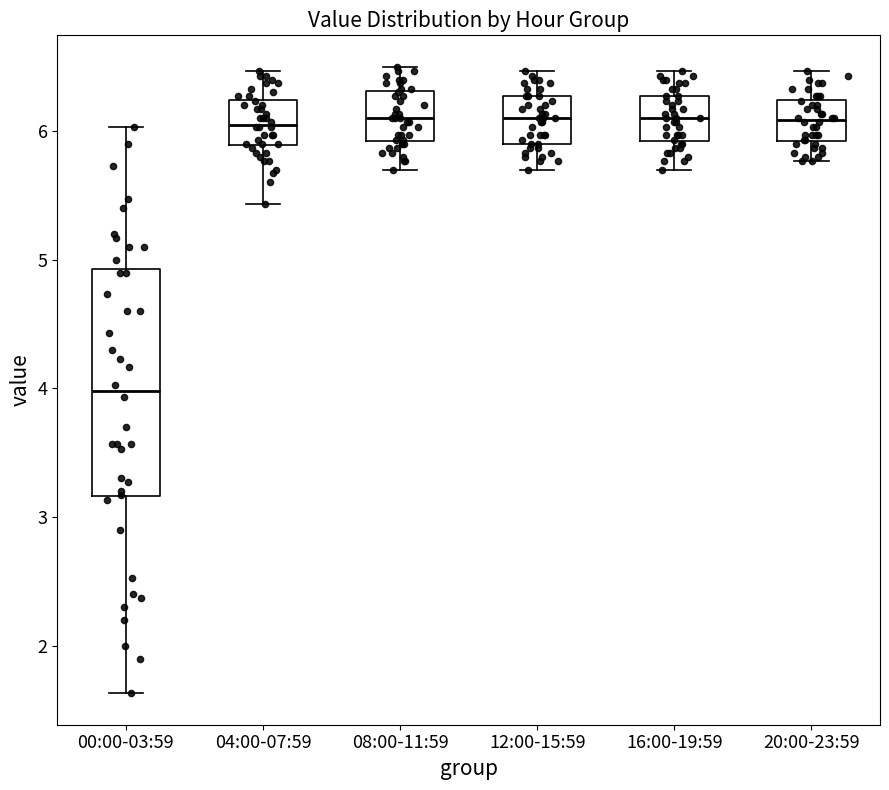

Reading left to right, transcribe this box plot: for each box, give where its median line is, the range the box spans, and where its two whiskers end, as read against the y-axis. The values are not printed on the chart, so give them approximately, as read against the axis.

00:00-03:59: median 4.0, box 3.2 to 4.9, whiskers 1.6 to 6.0
04:00-07:59: median 6.1, box 5.9 to 6.2, whiskers 5.4 to 6.5
08:00-11:59: median 6.1, box 5.9 to 6.3, whiskers 5.7 to 6.5
12:00-15:59: median 6.1, box 5.9 to 6.3, whiskers 5.7 to 6.5
16:00-19:59: median 6.1, box 5.9 to 6.3, whiskers 5.7 to 6.5
20:00-23:59: median 6.1, box 5.9 to 6.2, whiskers 5.8 to 6.5